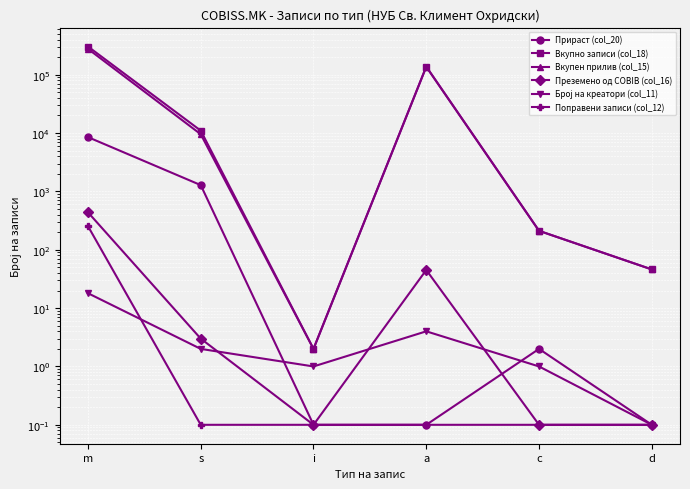

Which has a higher value, a or i?

a